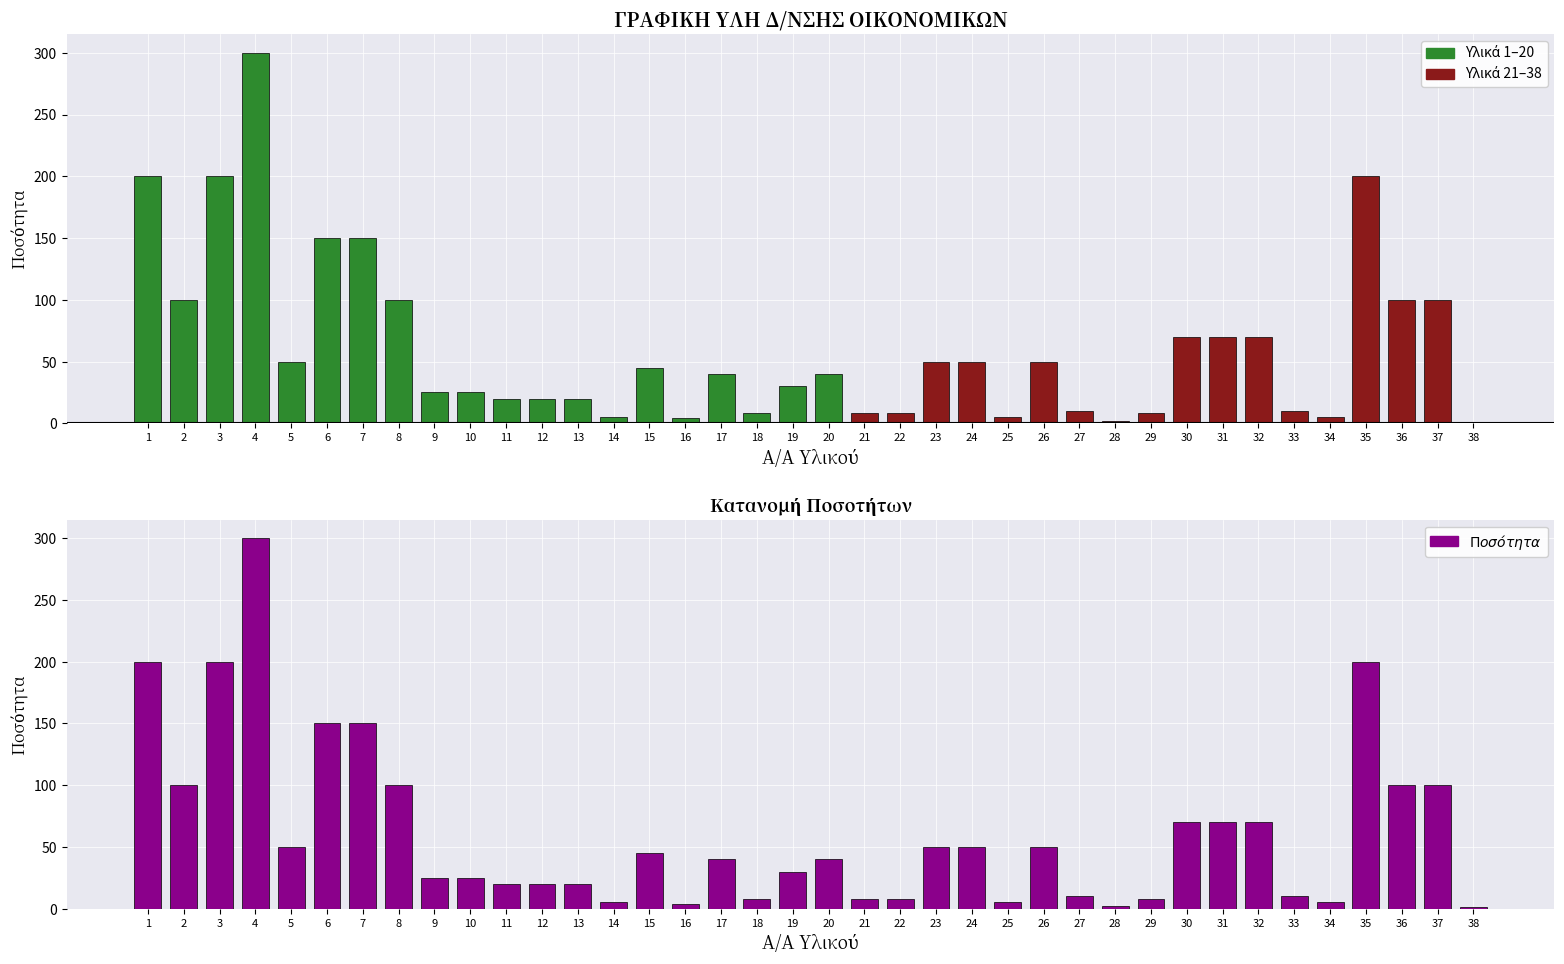

How many bars are there in total?

38